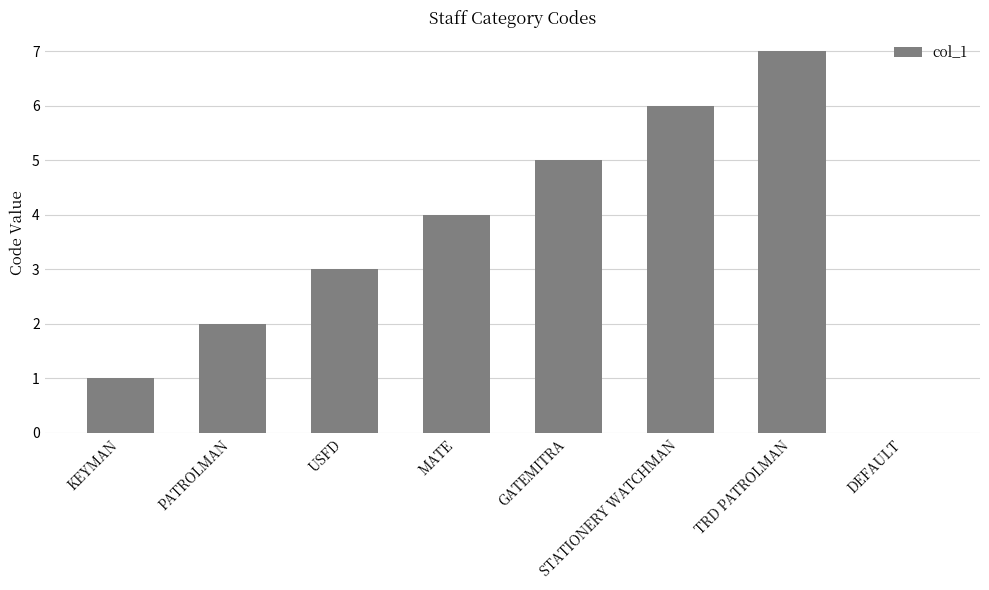

How many categories are shown in the chart?

8